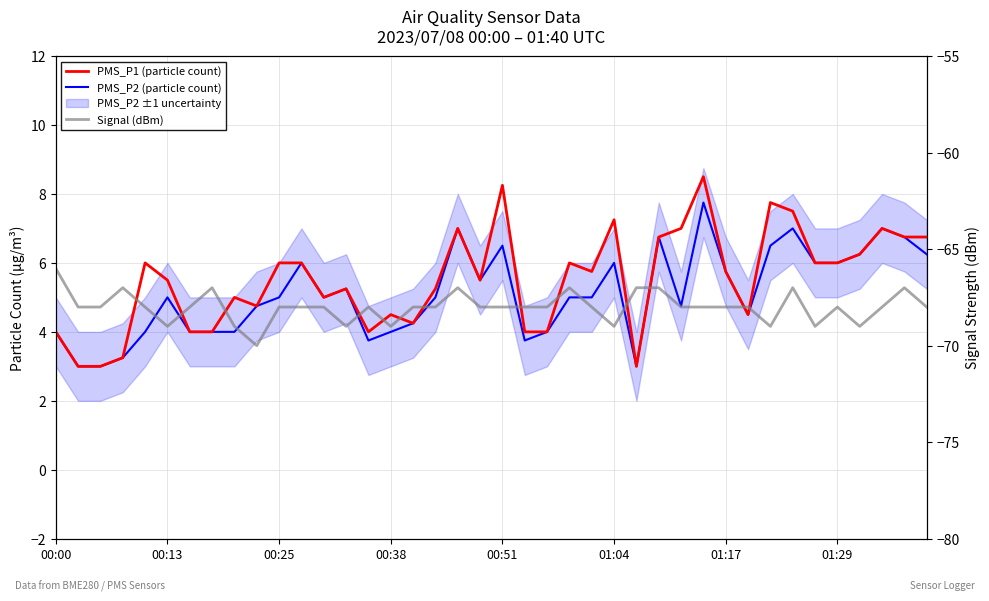

In PMS_P2 (particle count), how many points are higher than both neighbors (excluding endpoints)?

10